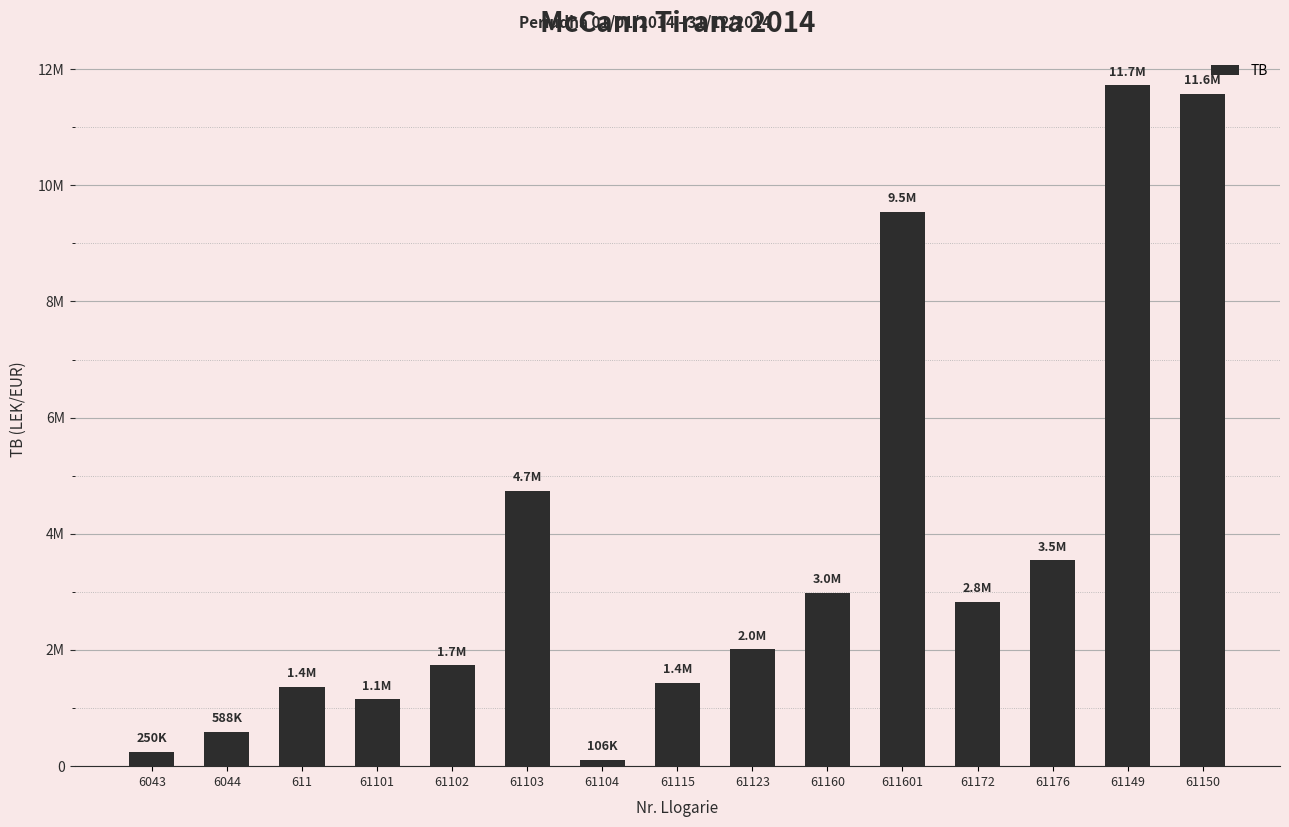

What is the ratio of the value at 61123 to the value at 61103?

0.4